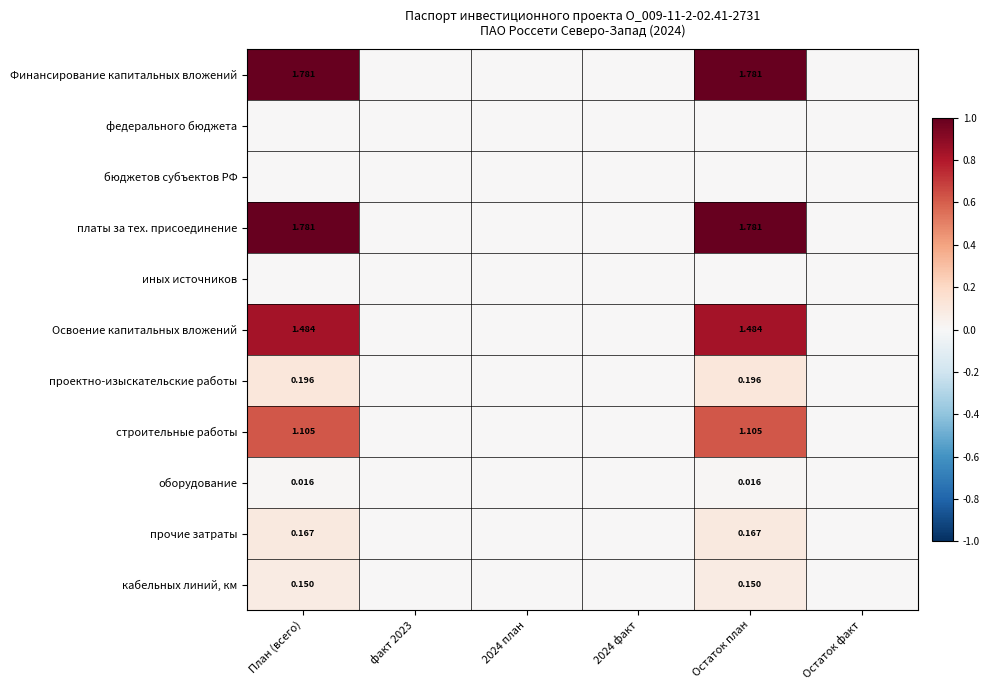

At how many categories does at least one series exceed 0?

2